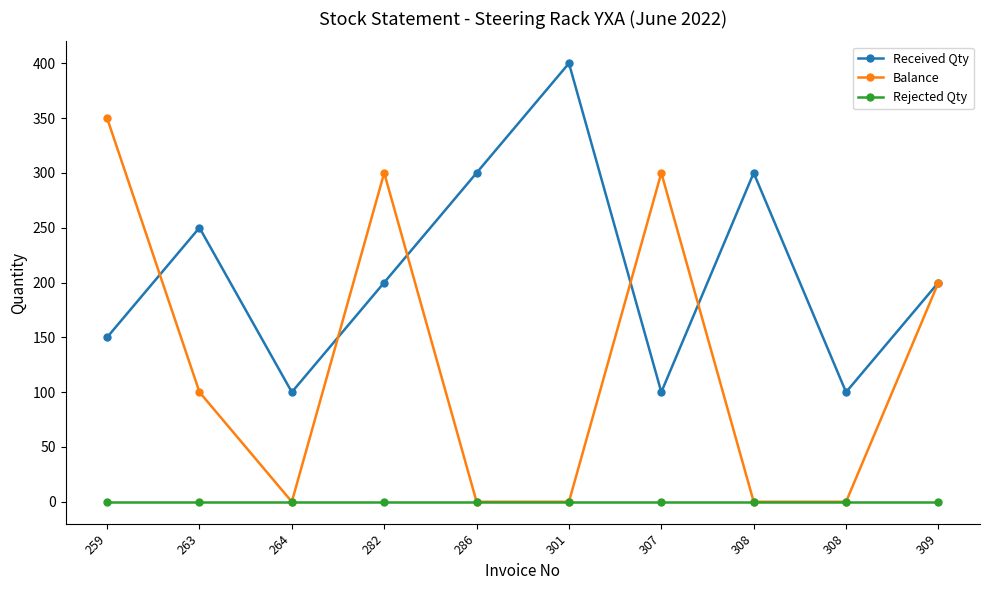

Rank the series by their average value, from highest to lowest.

Received Qty, Balance, Rejected Qty